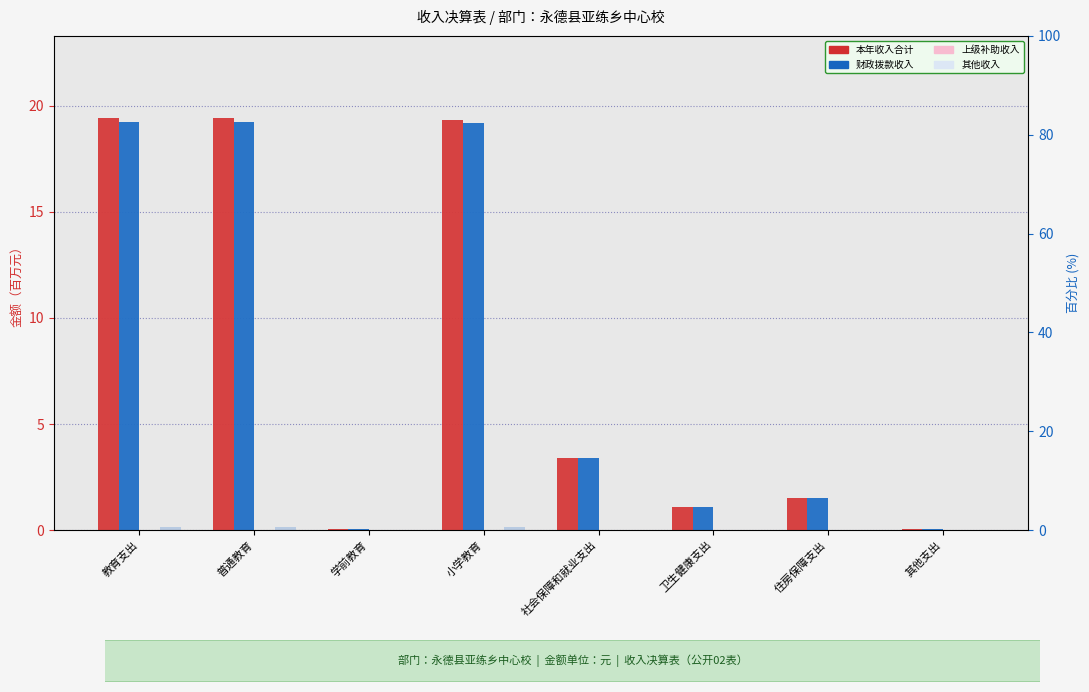

At which label does 其他收入 reach its peak?

教育支出